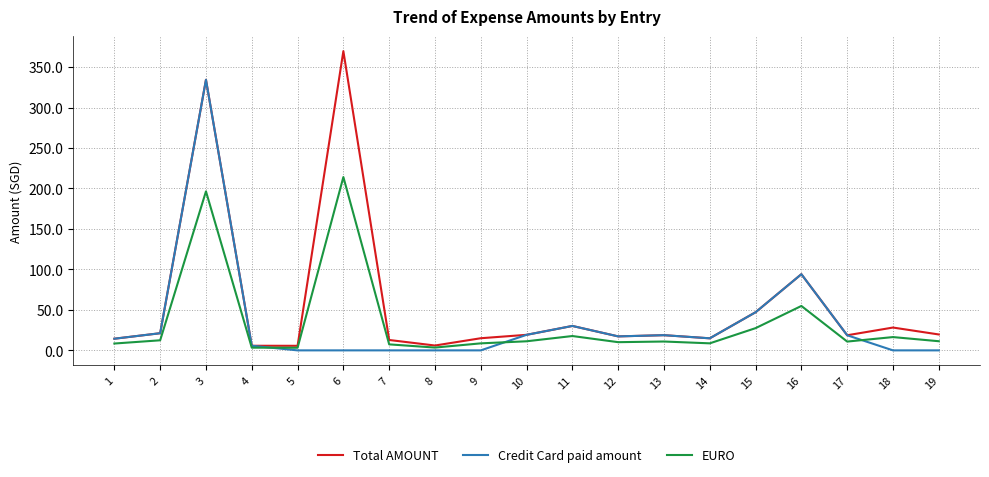

True or false: EURO has a value of 10.1 at 12.

True